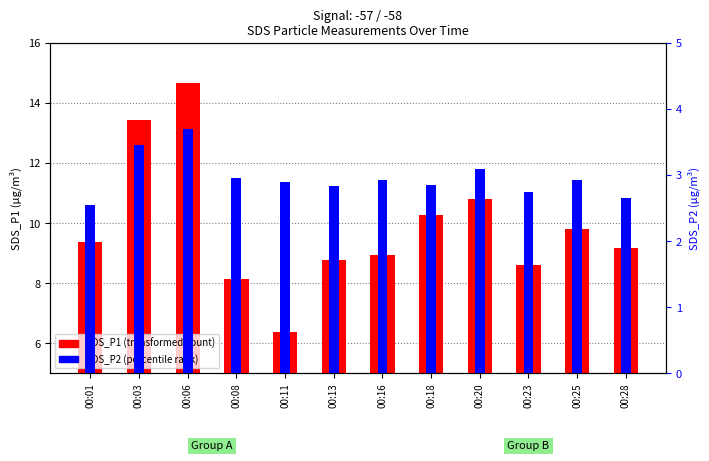

Reading left to right, transcribe all the data shown in this chart.

SDS_P1: 00:01=9.4	00:03=13.4	00:06=14.7	00:08=8.1	00:11=6.4	00:13=8.8	00:16=8.9	00:18=10.3	00:20=10.8	00:23=8.6	00:25=9.8	00:28=9.2
SDS_P2: 00:01=2.5	00:03=3.5	00:06=3.7	00:08=3.0	00:11=2.9	00:13=2.8	00:16=2.9	00:18=2.9	00:20=3.1	00:23=2.8	00:25=2.9	00:28=2.6